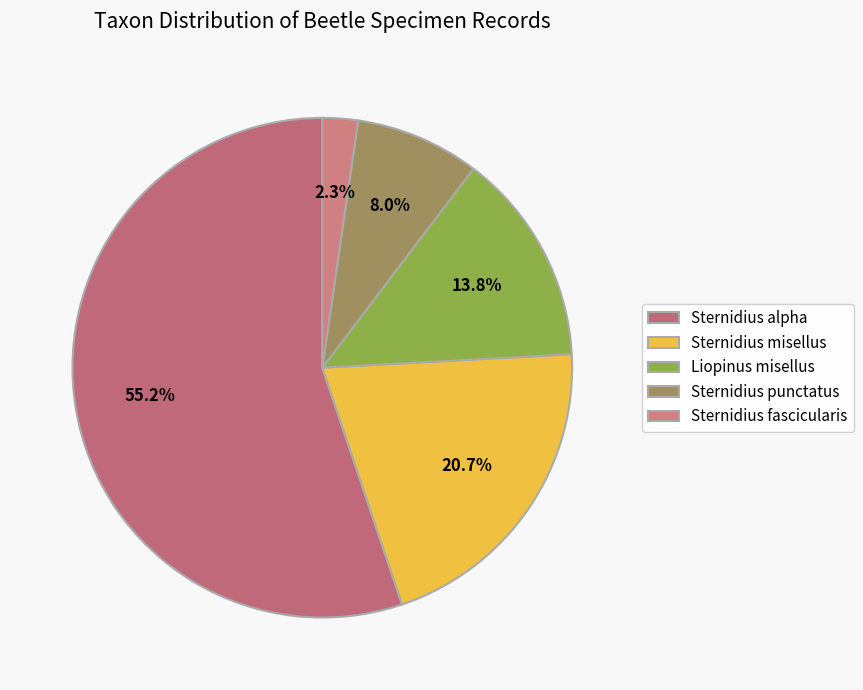

Is it true that Liopinus misellus is 5% of the pie?

False